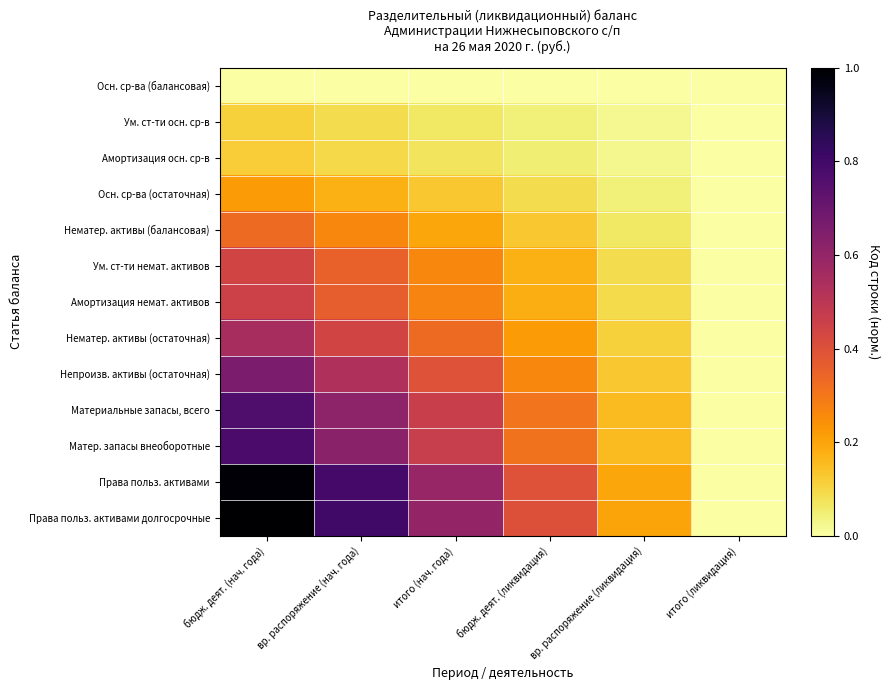

Reading left to right, extract all data points from this chart.

Осн. ср-ва (балансовая): бюдж. деят. (нач. года)=0.0	вр. распоряжение (нач. года)=0.0	итого (нач. года)=0.0	бюдж. деят. (ликвидация)=0.0	вр. распоряжение (ликвидация)=0.0	итого (ликвидация)=0.0
Ум. ст-ти осн. ср-в: бюдж. деят. (нач. года)=0.1	вр. распоряжение (нач. года)=0.1	итого (нач. года)=0.1	бюдж. деят. (ликвидация)=0.0	вр. распоряжение (ликвидация)=0.0	итого (ликвидация)=0.0
Амортизация осн. ср-в: бюдж. деят. (нач. года)=0.1	вр. распоряжение (нач. года)=0.1	итого (нач. года)=0.1	бюдж. деят. (ликвидация)=0.0	вр. распоряжение (ликвидация)=0.0	итого (ликвидация)=0.0
Осн. ср-ва (остаточная): бюдж. деят. (нач. года)=0.2	вр. распоряжение (нач. года)=0.2	итого (нач. года)=0.1	бюдж. деят. (ликвидация)=0.1	вр. распоряжение (ликвидация)=0.0	итого (ликвидация)=0.0
Нематер. активы (балансовая): бюдж. деят. (нач. года)=0.3	вр. распоряжение (нач. года)=0.3	итого (нач. года)=0.2	бюдж. деят. (ликвидация)=0.1	вр. распоряжение (ликвидация)=0.1	итого (ликвидация)=0.0
Ум. ст-ти немат. активов: бюдж. деят. (нач. года)=0.4	вр. распоряжение (нач. года)=0.4	итого (нач. года)=0.3	бюдж. деят. (ликвидация)=0.2	вр. распоряжение (ликвидация)=0.1	итого (ликвидация)=0.0
Амортизация немат. активов: бюдж. деят. (нач. года)=0.5	вр. распоряжение (нач. года)=0.4	итого (нач. года)=0.3	бюдж. деят. (ликвидация)=0.2	вр. распоряжение (ликвидация)=0.1	итого (ликвидация)=0.0
Нематер. активы (остаточная): бюдж. деят. (нач. года)=0.5	вр. распоряжение (нач. года)=0.4	итого (нач. года)=0.3	бюдж. деят. (ликвидация)=0.2	вр. распоряжение (ликвидация)=0.1	итого (ликвидация)=0.0
Непроизв. активы (остаточная): бюдж. деят. (нач. года)=0.7	вр. распоряжение (нач. года)=0.5	итого (нач. года)=0.4	бюдж. деят. (ликвидация)=0.3	вр. распоряжение (ликвидация)=0.1	итого (ликвидация)=0.0
Материальные запасы, всего: бюдж. деят. (нач. года)=0.8	вр. распоряжение (нач. года)=0.6	итого (нач. года)=0.5	бюдж. деят. (ликвидация)=0.3	вр. распоряжение (ликвидация)=0.2	итого (ликвидация)=0.0
Матер. запасы внеоборотные: бюдж. деят. (нач. года)=0.8	вр. распоряжение (нач. года)=0.6	итого (нач. года)=0.5	бюдж. деят. (ликвидация)=0.3	вр. распоряжение (ликвидация)=0.2	итого (ликвидация)=0.0
Права польз. активами: бюдж. деят. (нач. года)=1.0	вр. распоряжение (нач. года)=0.8	итого (нач. года)=0.6	бюдж. деят. (ликвидация)=0.4	вр. распоряжение (ликвидация)=0.2	итого (ликвидация)=0.0
Права польз. активами долгосрочные: бюдж. деят. (нач. года)=1.0	вр. распоряжение (нач. года)=0.8	итого (нач. года)=0.6	бюдж. деят. (ликвидация)=0.4	вр. распоряжение (ликвидация)=0.2	итого (ликвидация)=0.0